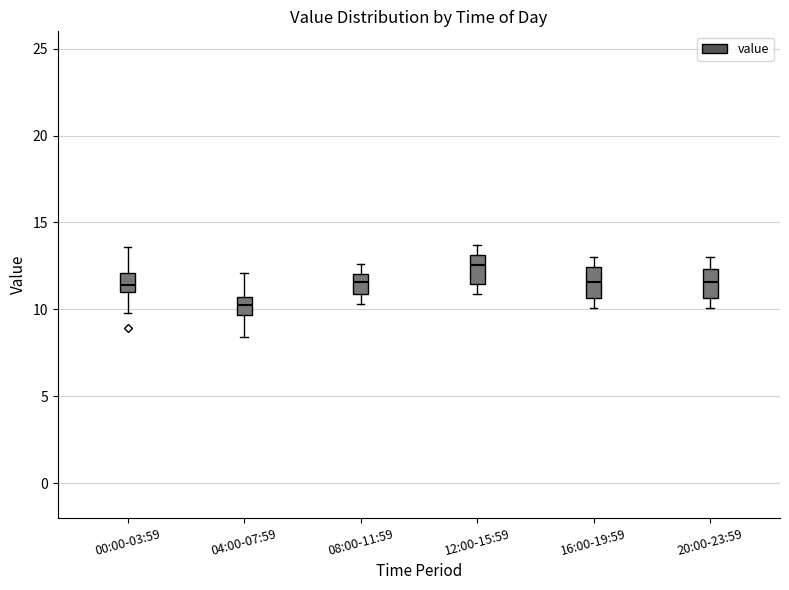

Reading left to right, transcribe this box plot: for each box, give where its median line is, the range the box spans, and where its two whiskers end, as read against the y-axis. The values are not printed on the chart, so give them approximately, as read against the axis.

00:00-03:59: median 11.5, box 11.0 to 12.0, whiskers 10.0 to 13.5
04:00-07:59: median 10.5 (inside the box), box 9.5 to 10.5, whiskers 8.5 to 12.0
08:00-11:59: median 11.5, box 11.0 to 12.0, whiskers 10.5 to 12.5
12:00-15:59: median 12.5, box 11.5 to 13.0, whiskers 11.0 to 13.5
16:00-19:59: median 11.5, box 10.5 to 12.5, whiskers 10.0 to 13.0
20:00-23:59: median 11.5, box 10.5 to 12.5, whiskers 10.0 to 13.0